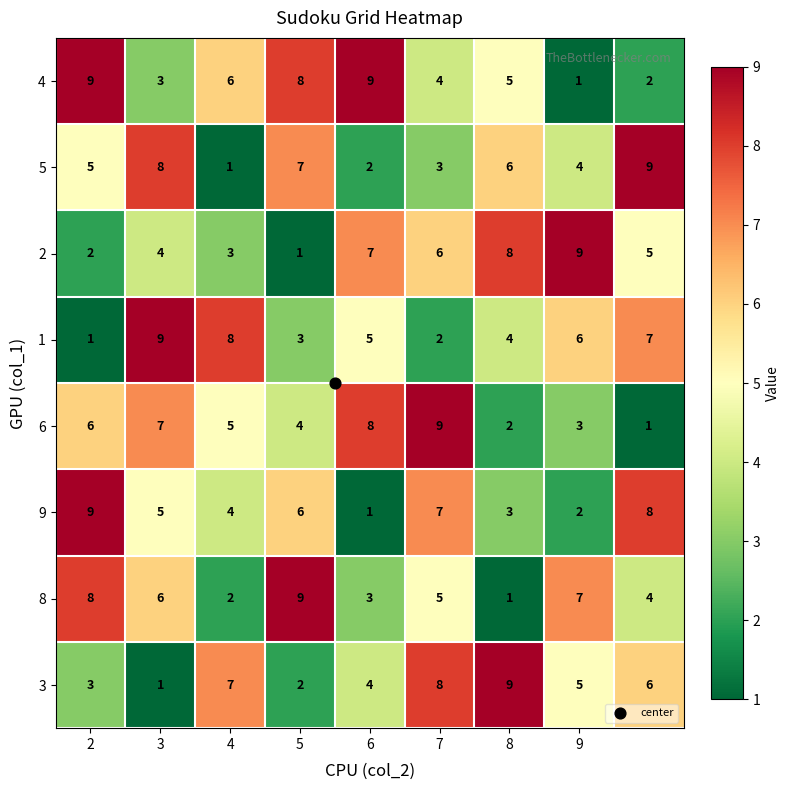

How many 4 values are between 3 and 8?

5